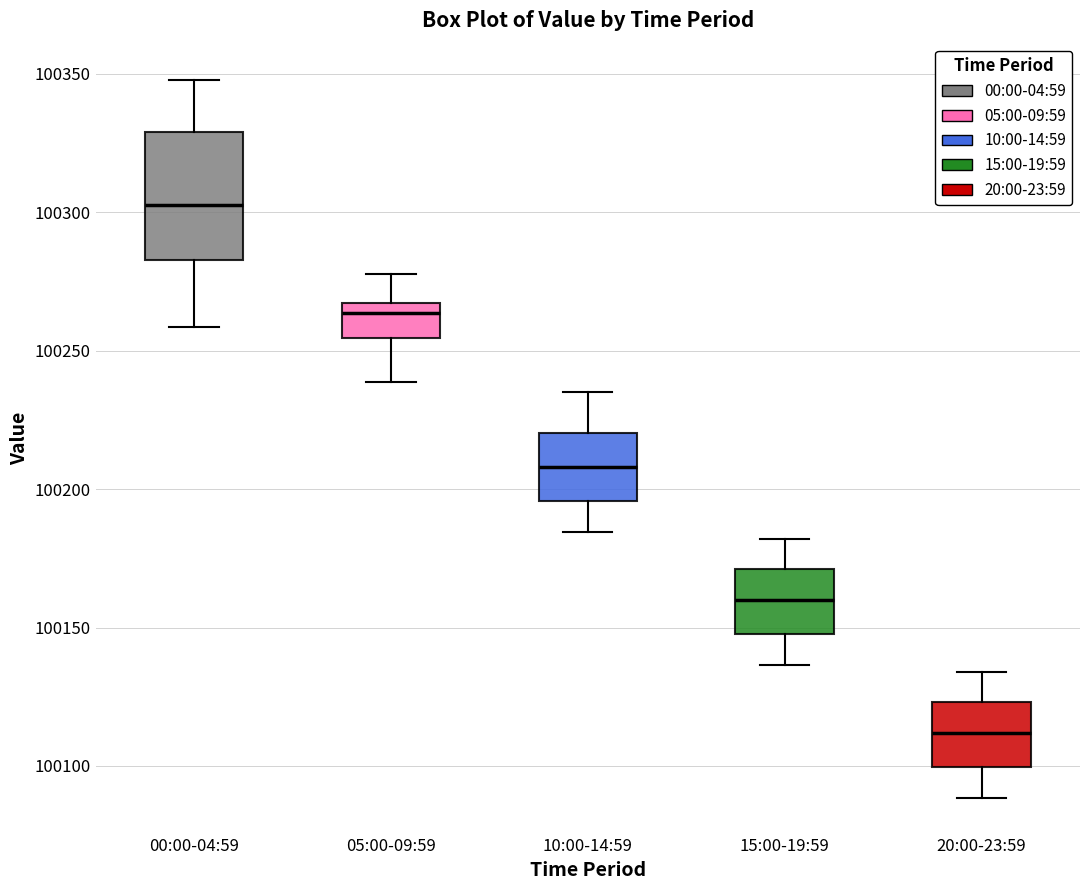

Which box's median line is the highest?

00:00-04:59